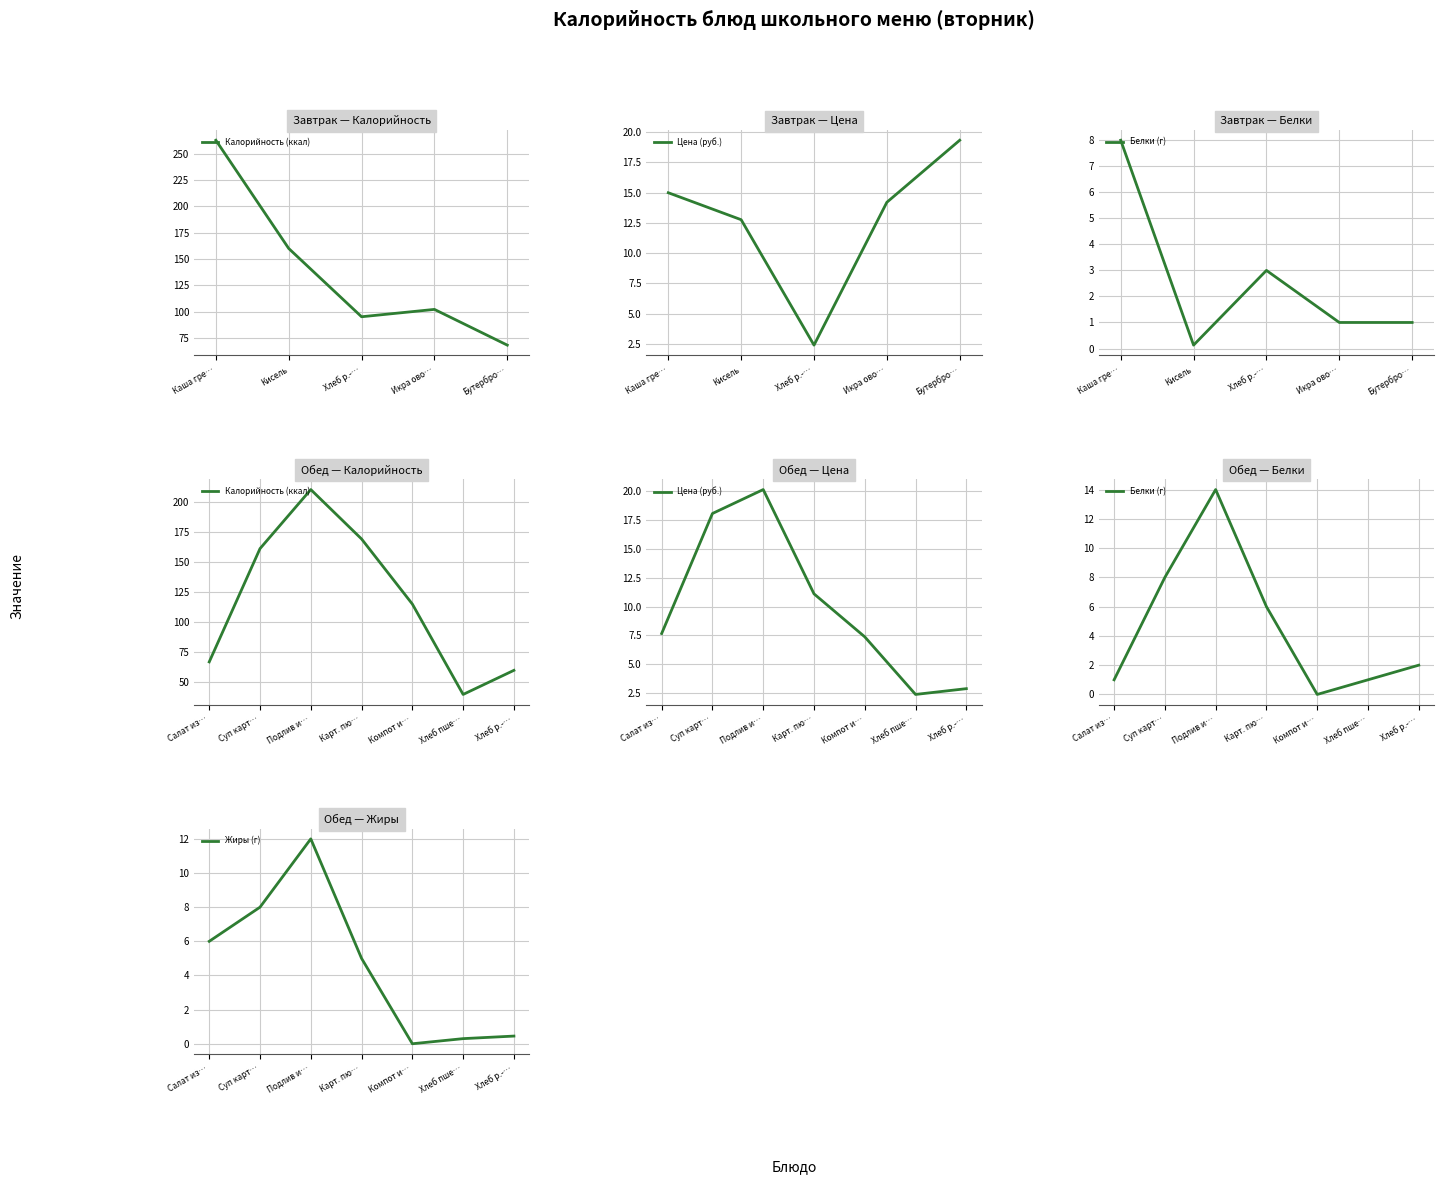

True or false: Жиры (г) has a value of 0.3 at Хлеб пше….

True